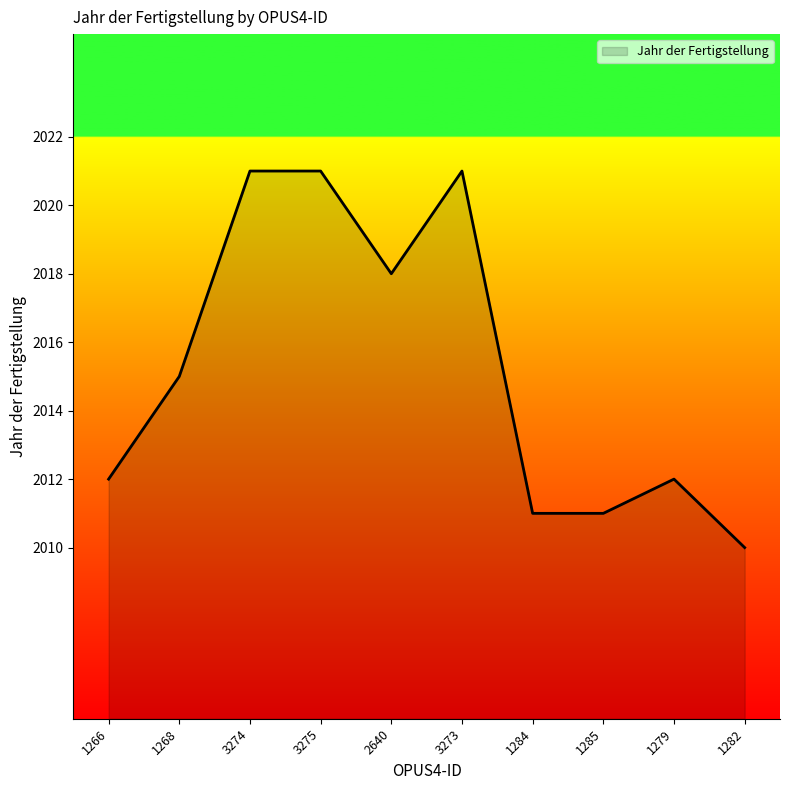

What is the change in value from 1266 to 2640?

+6